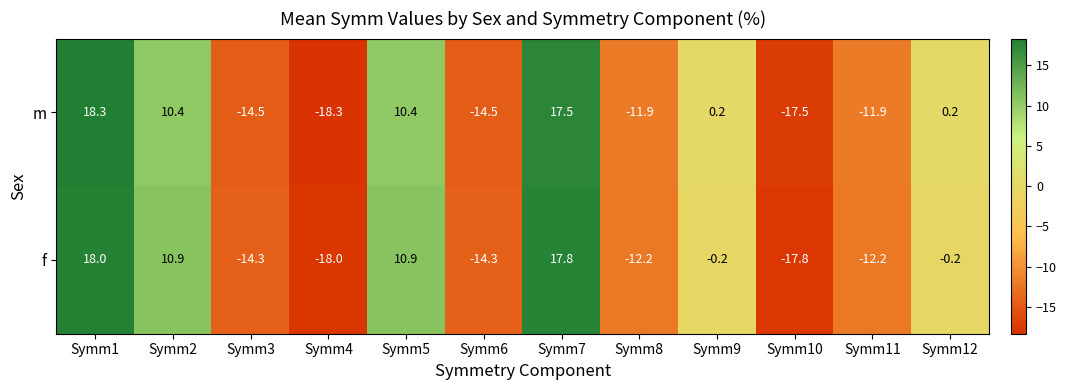

What is the minimum value shown in the chart?

-18.3